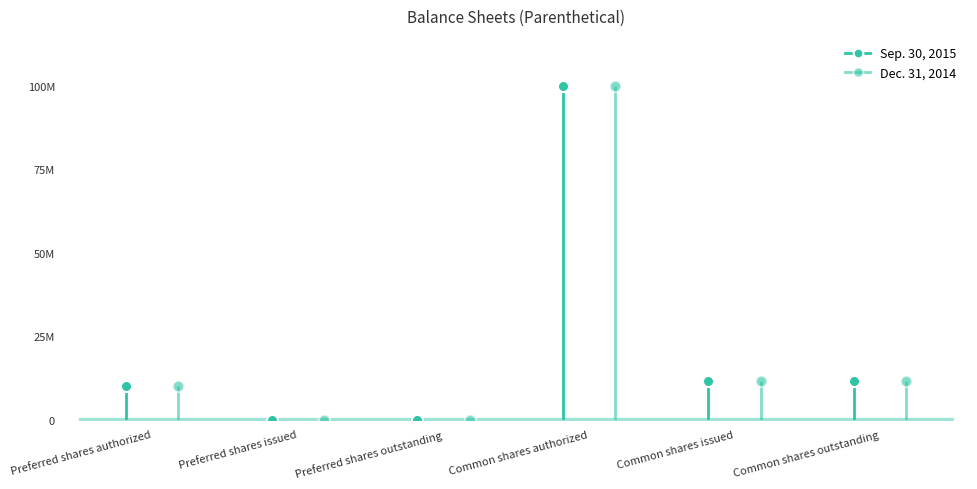

What is the sum of the Sep. 30, 2015 values at Common shares issued and Common shares outstanding?

23326896